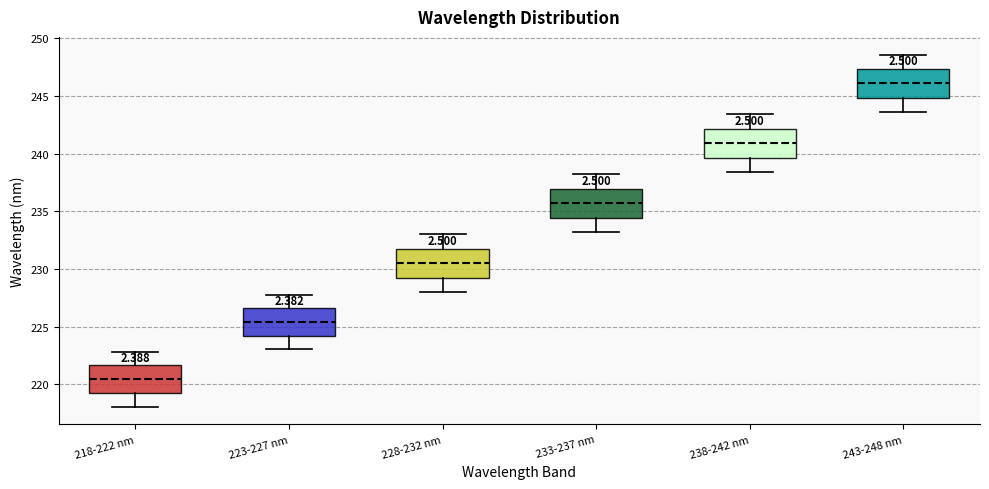

Where does the lower whisker of the box for 218-222 nm end on the y-axis? The values are not printed on the chart, so give them approximately, as read against the axis.

218.0